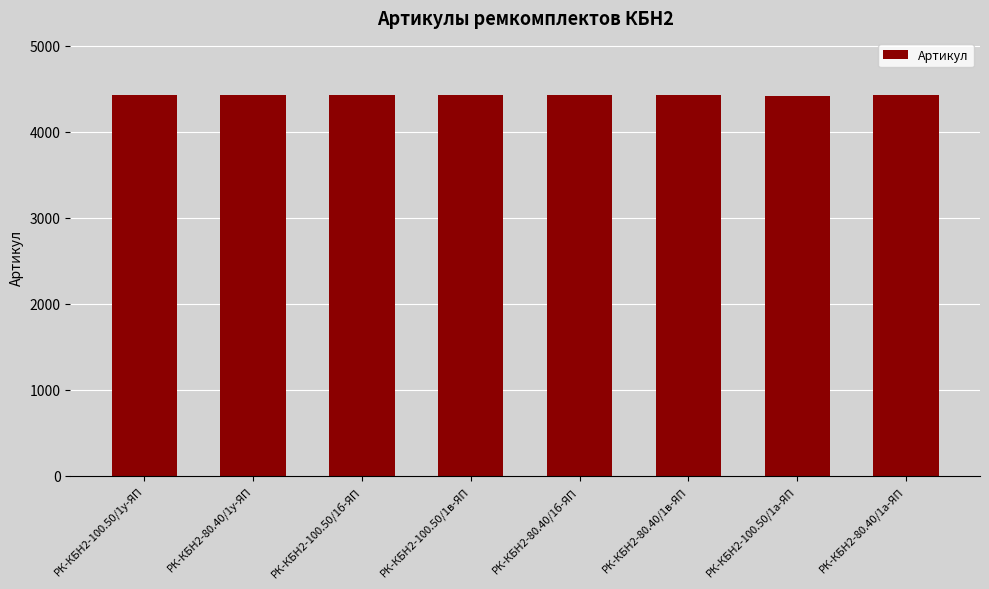

What is the label of the 2nd bar from the left?

РК-КБН2-80.40/1у-ЯП